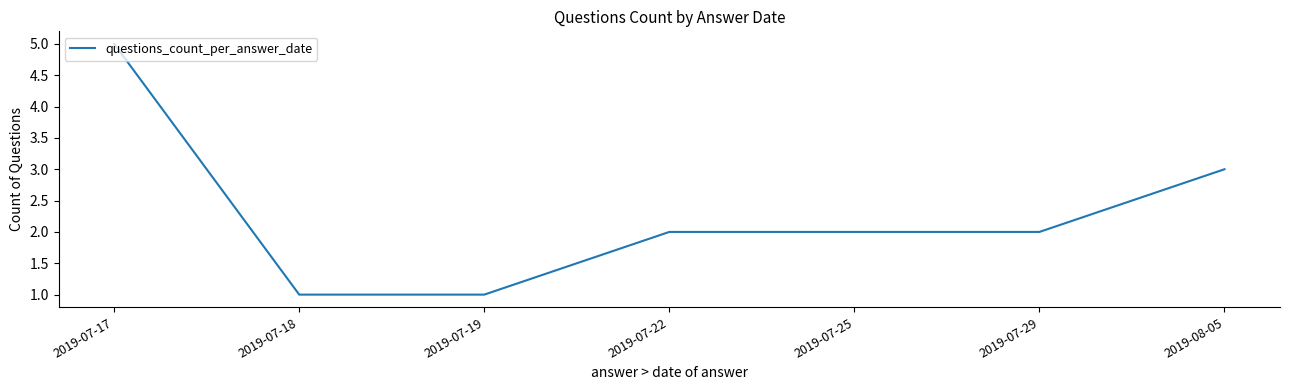

How many lines are shown in the chart?

1